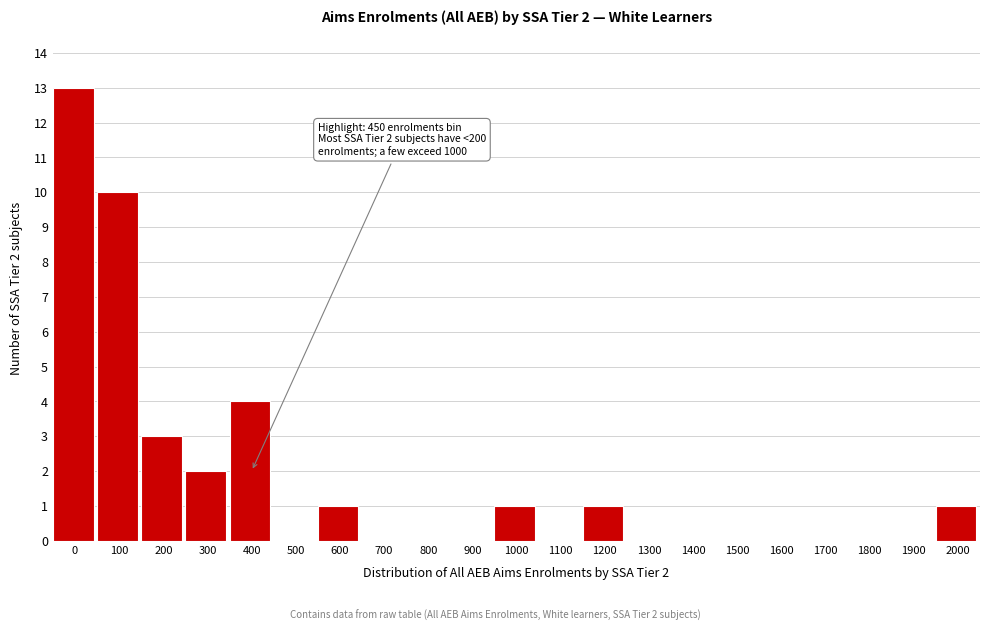

Reading left to right, what are all the values shown in this chart?

0=13	100=10	200=3	300=2	400=4	500=0	600=1	700=0	800=0	900=0	1000=1	1100=0	1200=1	1300=0	1400=0	1500=0	1600=0	1700=0	1800=0	1900=0	2000=1